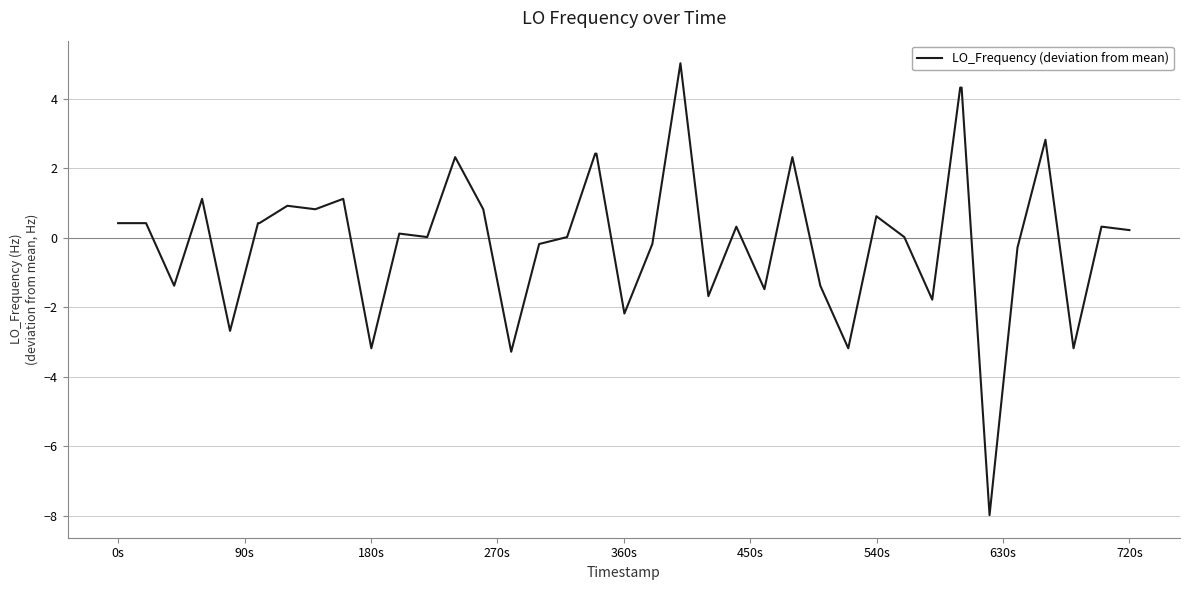

What is the difference between the maximum and minimum values?

13.0